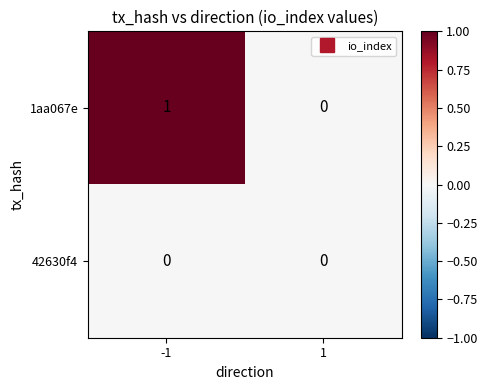

List the labels in order of 1aa067e value, smallest first.

1, -1